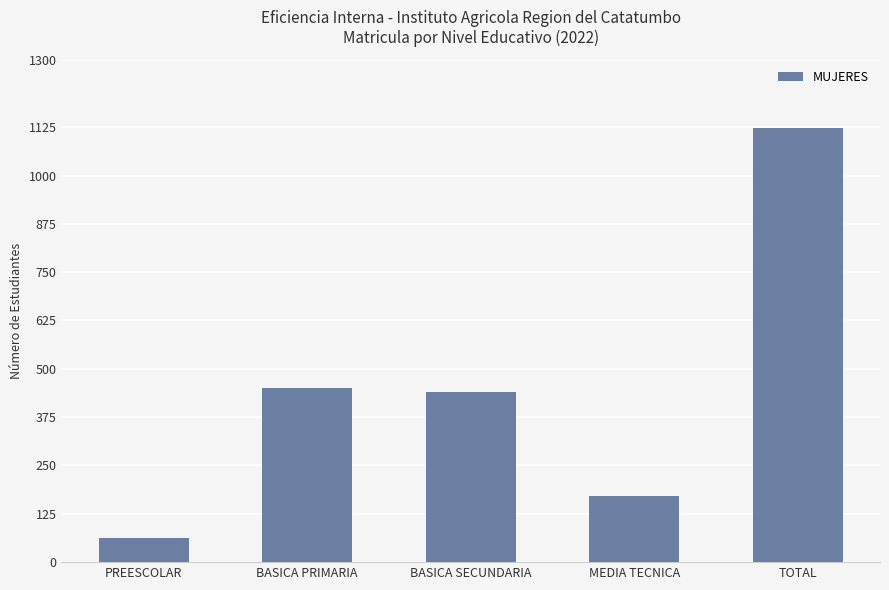

What is the label of the 2nd bar from the left?

BASICA PRIMARIA